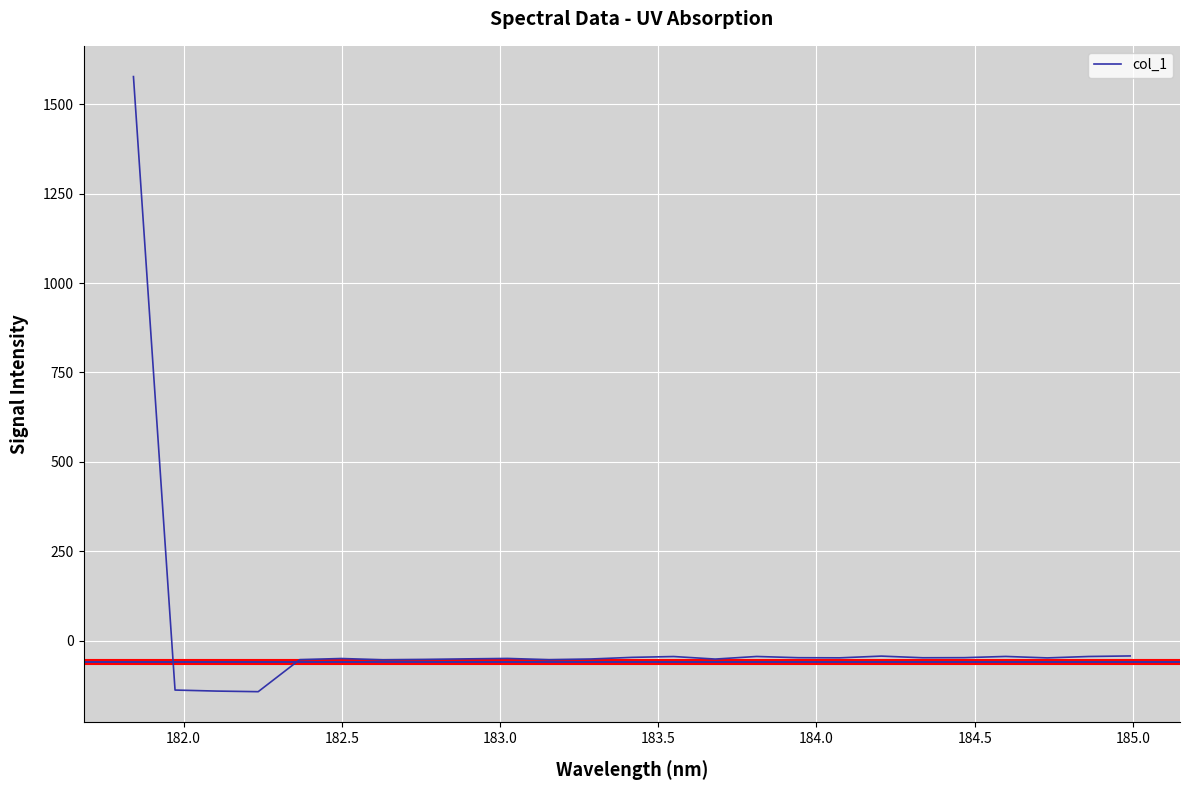

Does the chart have visible grid lines?

Yes